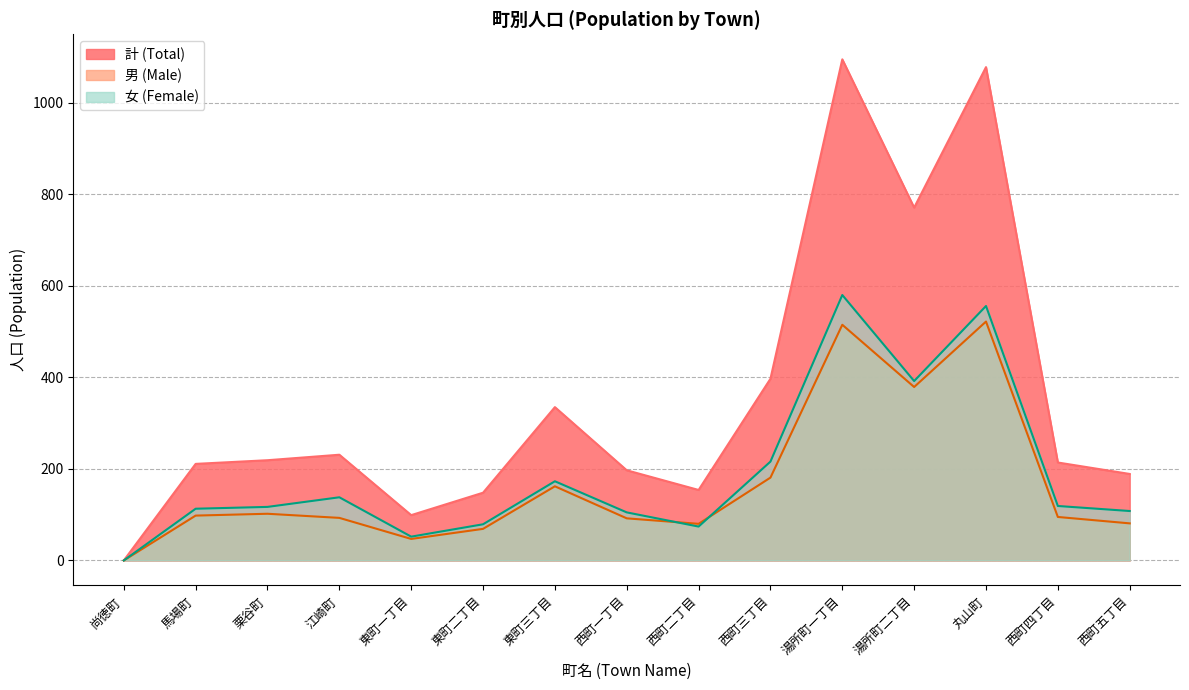

What is the value of the 男 (Male) point at the 9th from the left?

80